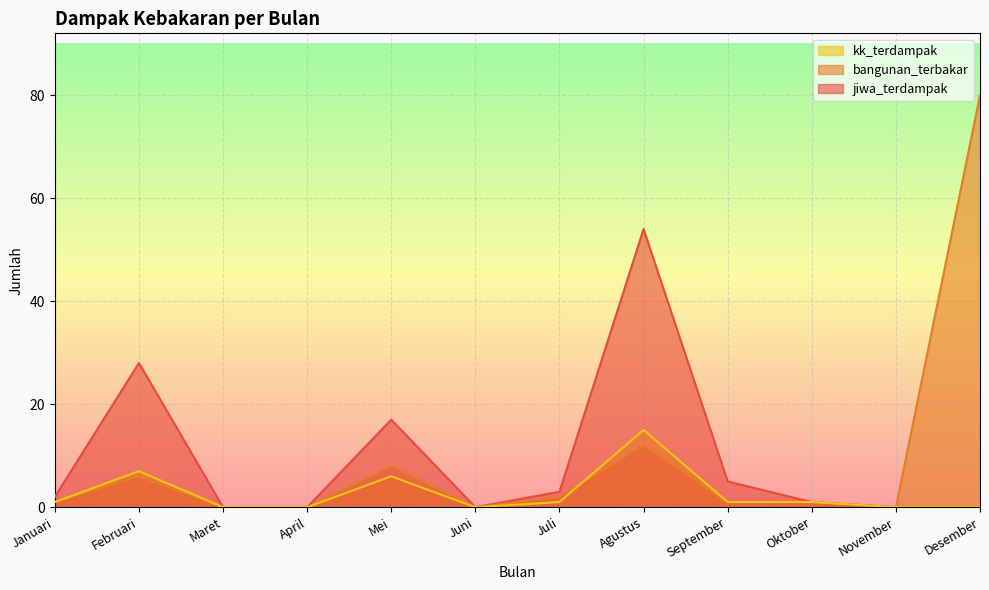

Between Juli and November, which series saw the biggest shift?

jiwa_terdampak